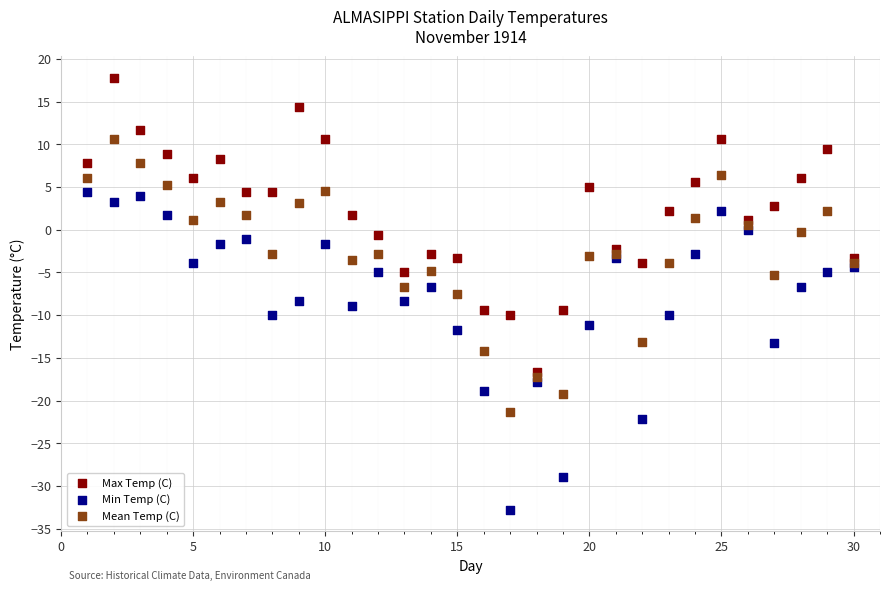

What are all the series names shown in the legend?

Max Temp (C), Min Temp (C), Mean Temp (C)